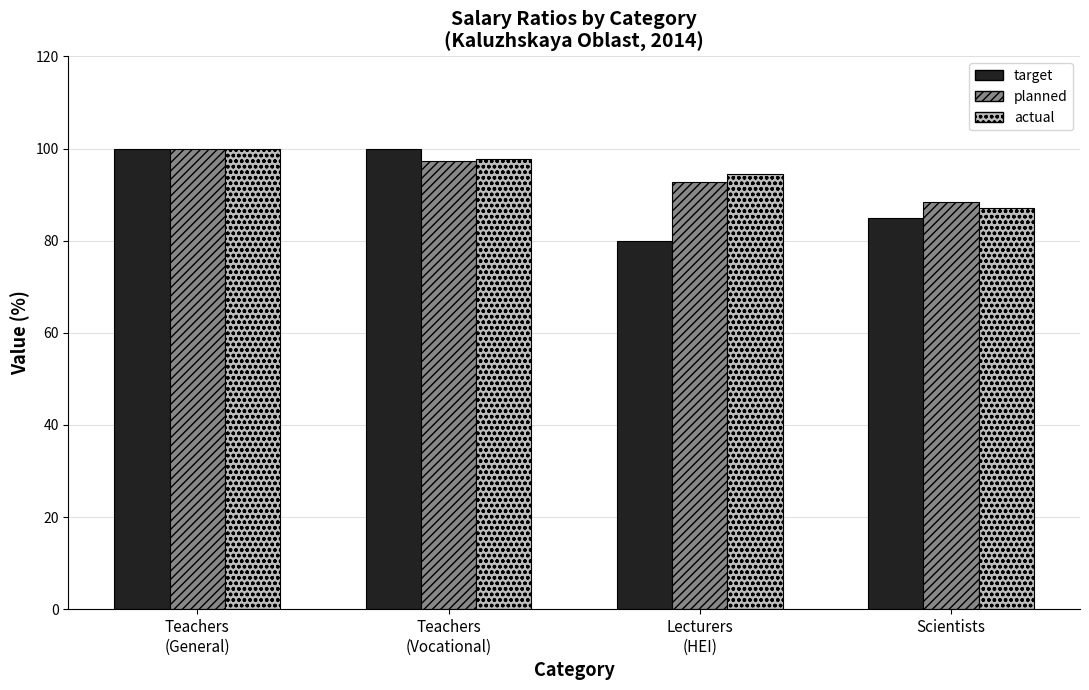

Is it true that planned equals 100.0 at Teachers
(General)?

True